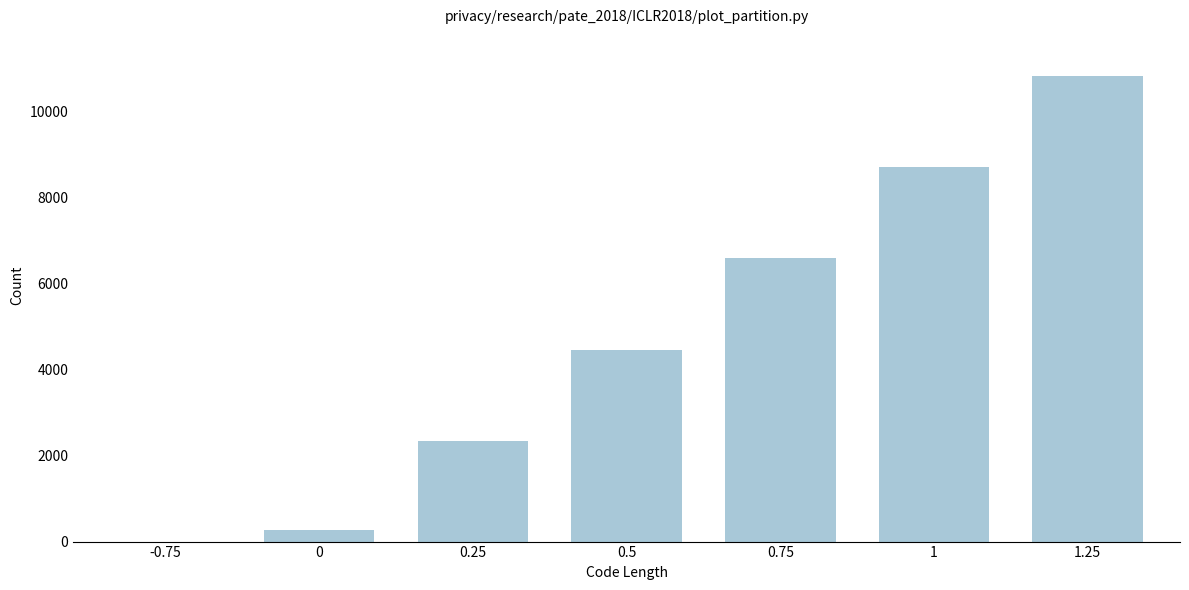

Reading left to right, transcribe all the data shown in this chart.

-0.75=1.0	0=265.0	0.25=2335.0	0.5=4460.0	0.75=6580.0	1=8695.0	1.25=10822.5